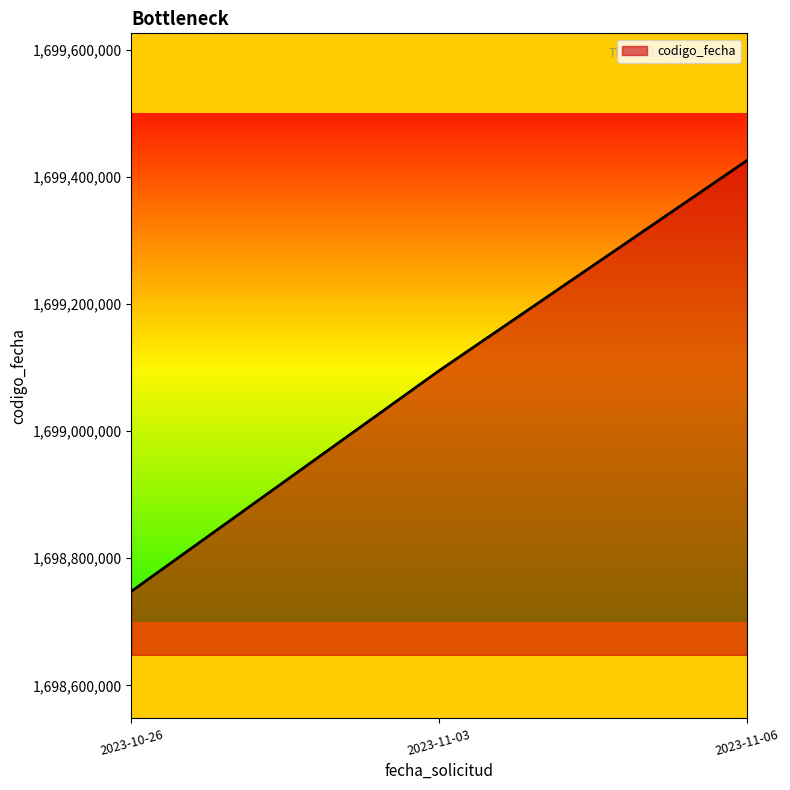

What is the average value?

1699089673